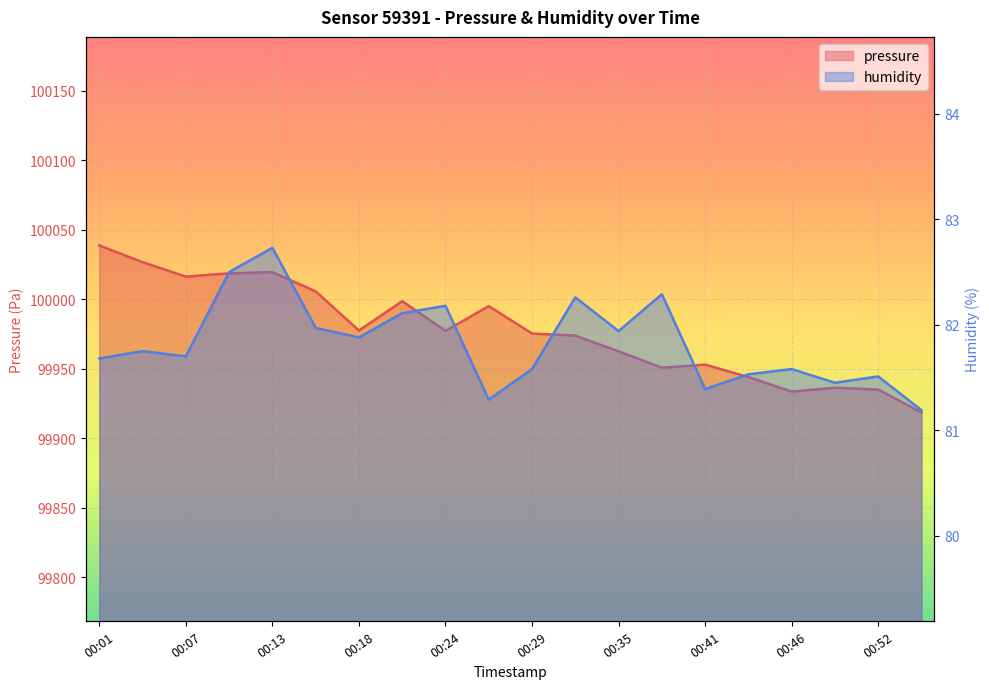

How many series are shown in this chart?

2